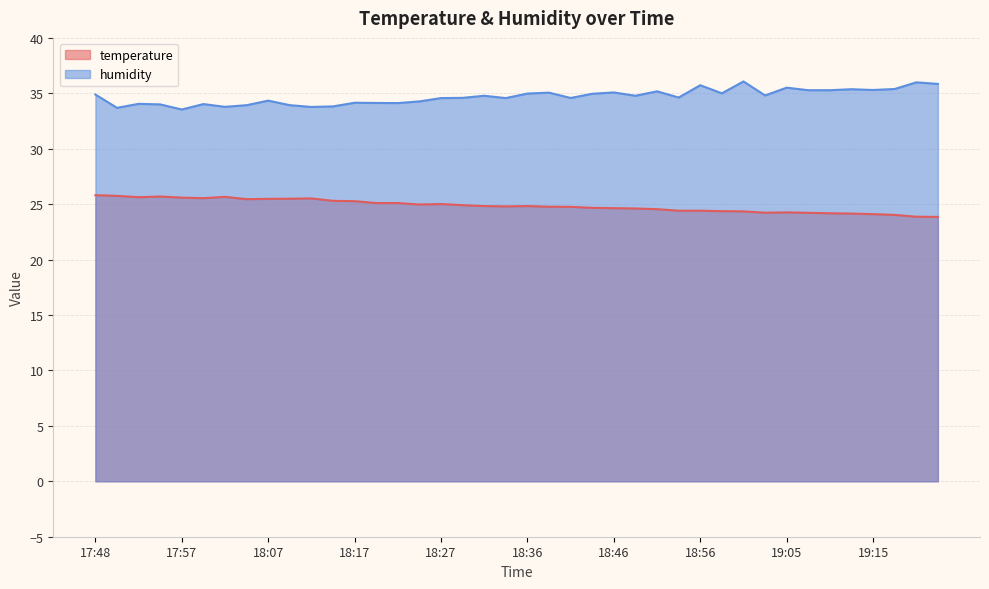

Where is humidity nearest to the value 34?

17:55